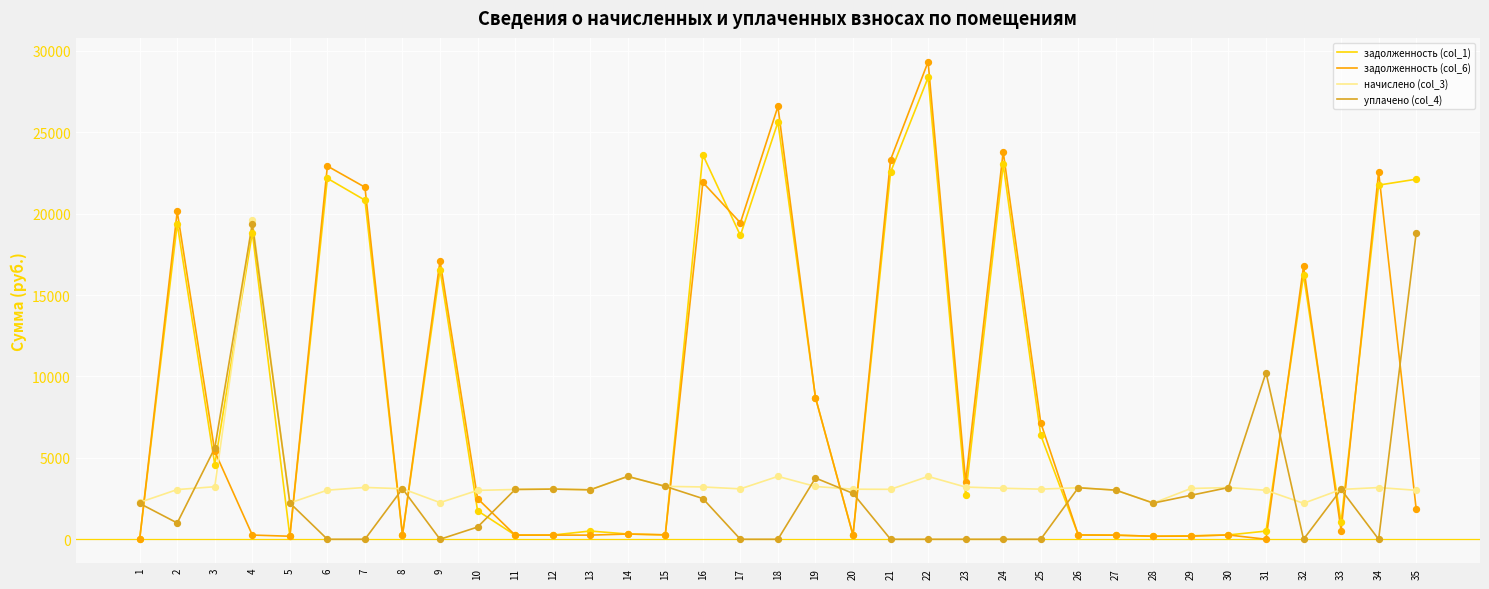

Which series has the largest range (max minus min)?

задолженность (col_6)